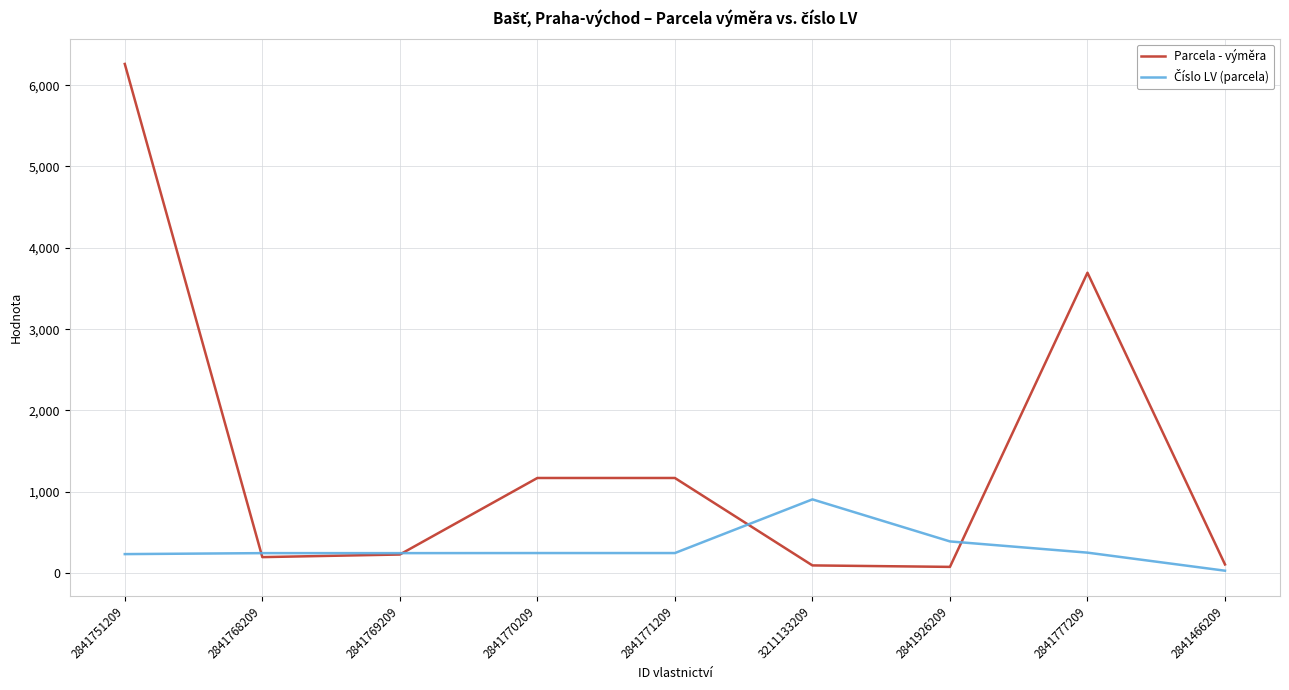

Which series changed the most between 2841771209 and 2841926209?

Parcela - výměra